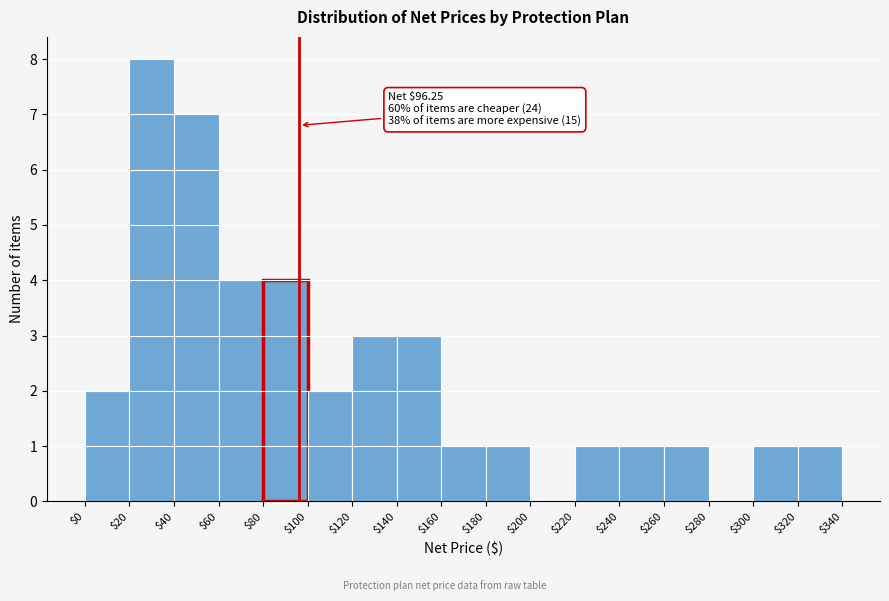

Which range on the x-axis has the tallest bar?

$20 to $40